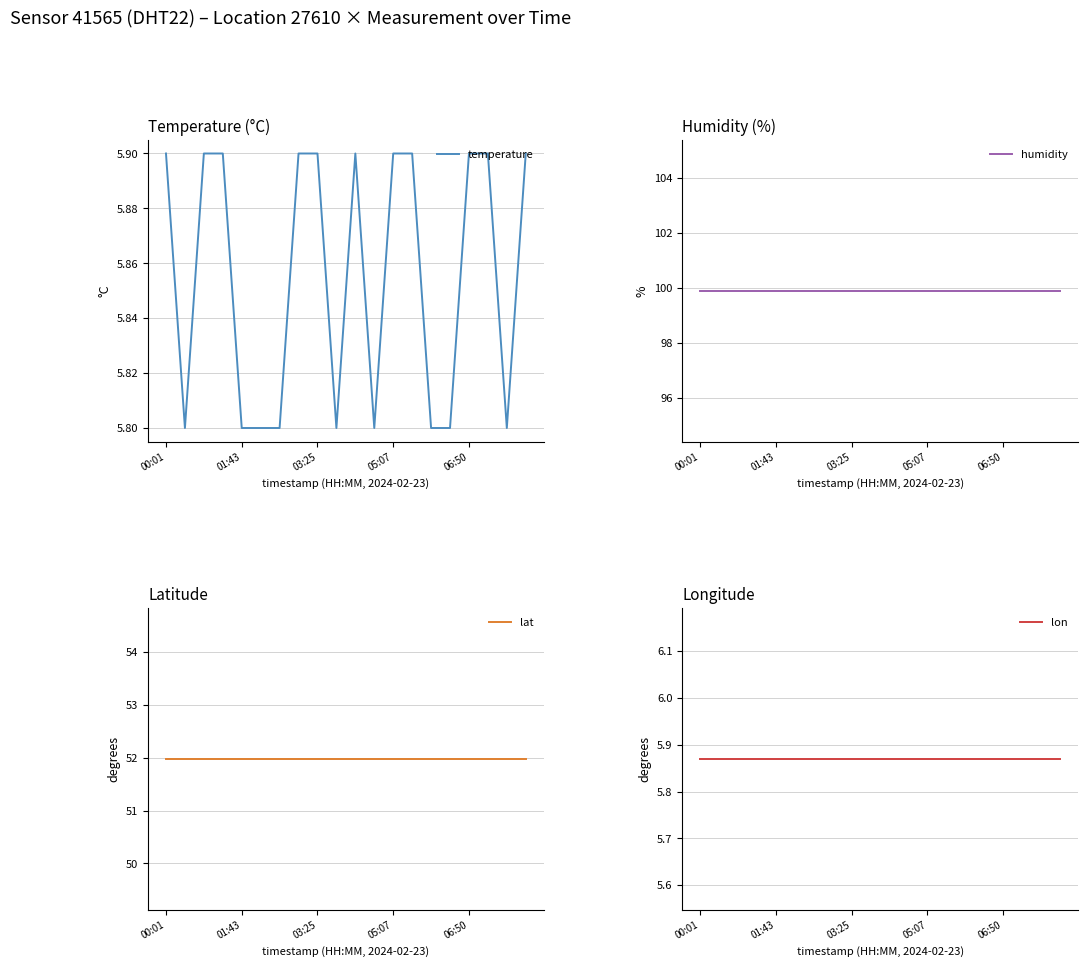

The value of lon at 15 is 4.0. True or false?

False